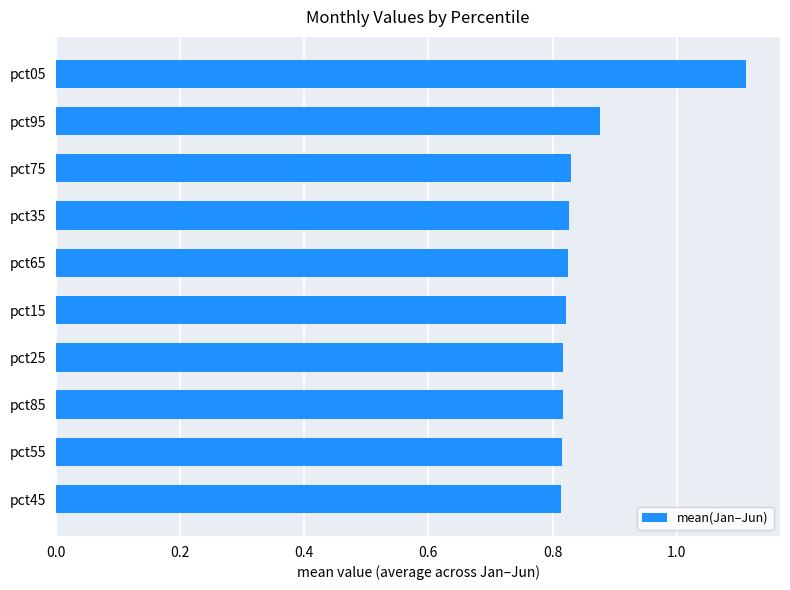

What is the greatest value displayed?

1.1